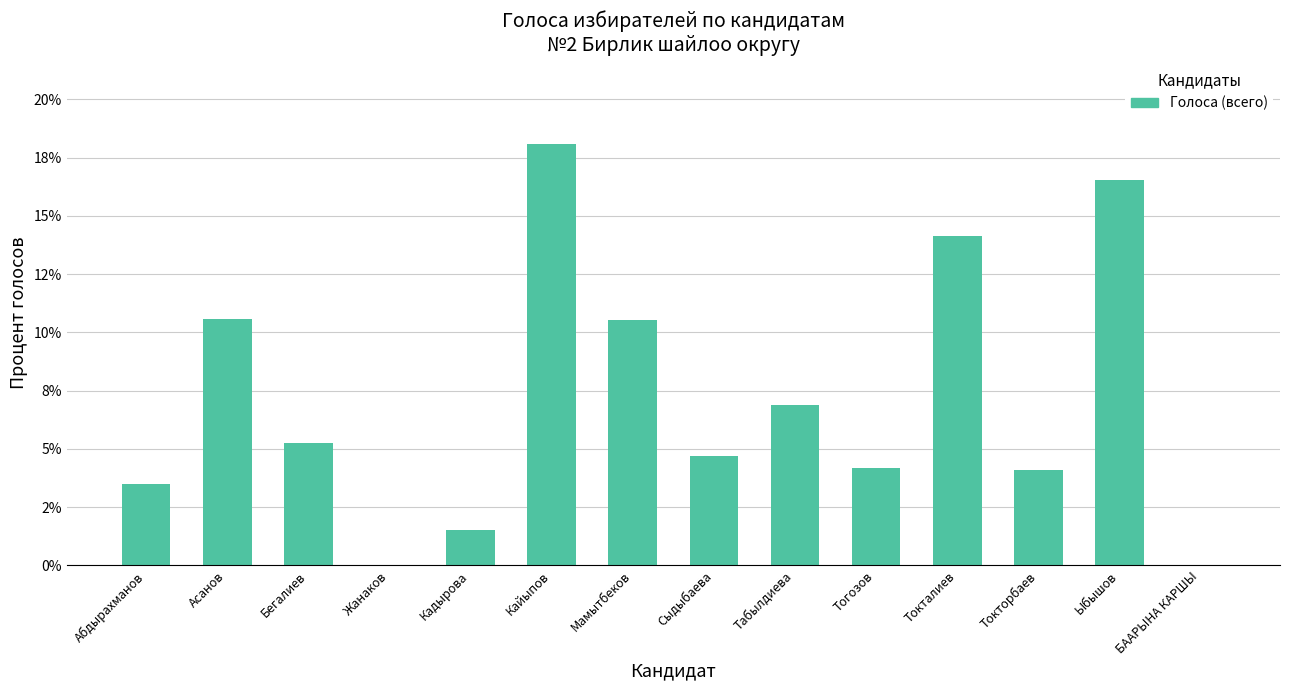

Reading left to right, transcribe all the data shown in this chart.

Абдырахманов=3.5	Асанов=10.6	Бегалиев=5.3	Жанаков=0.0	Кадырова=1.5	Кайыпов=18.1	Мамытбеков=10.5	Сыдыбаева=4.7	Табылдиева=6.9	Тогозов=4.2	Токталиев=14.1	Токторбаев=4.1	Ыбышов=16.5	БААРЫНА КАРШЫ=0.0